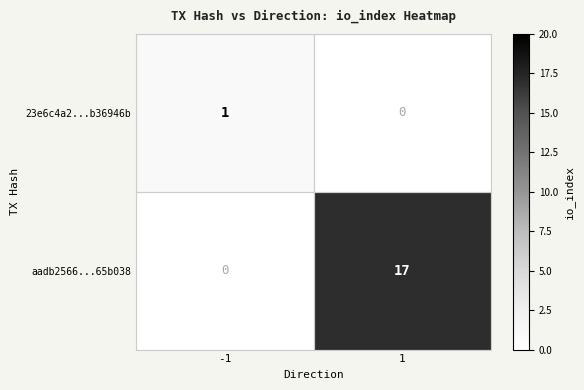

Rank the series by their average value, from lowest to highest.

23e6c4a2...b36946b, aadb2566...65b038